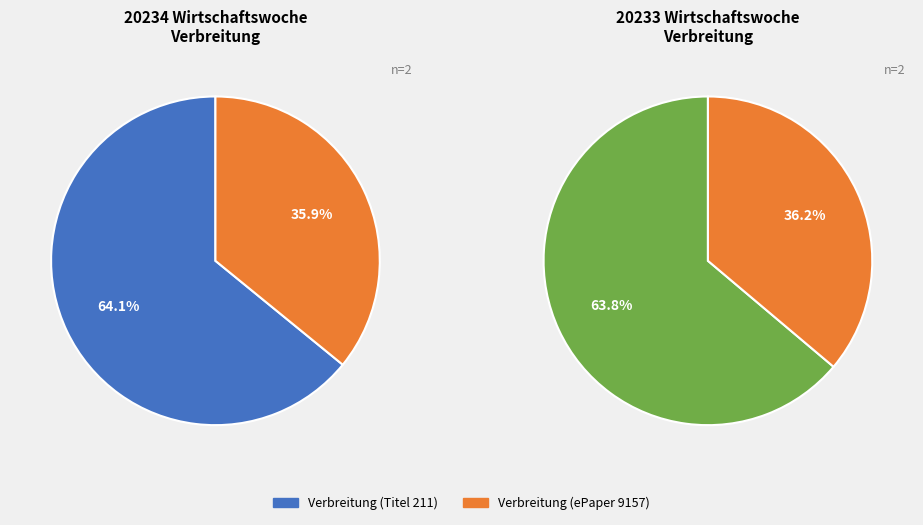

Does Verbreitung (Titel 211) account for over 50% of the chart?

Yes